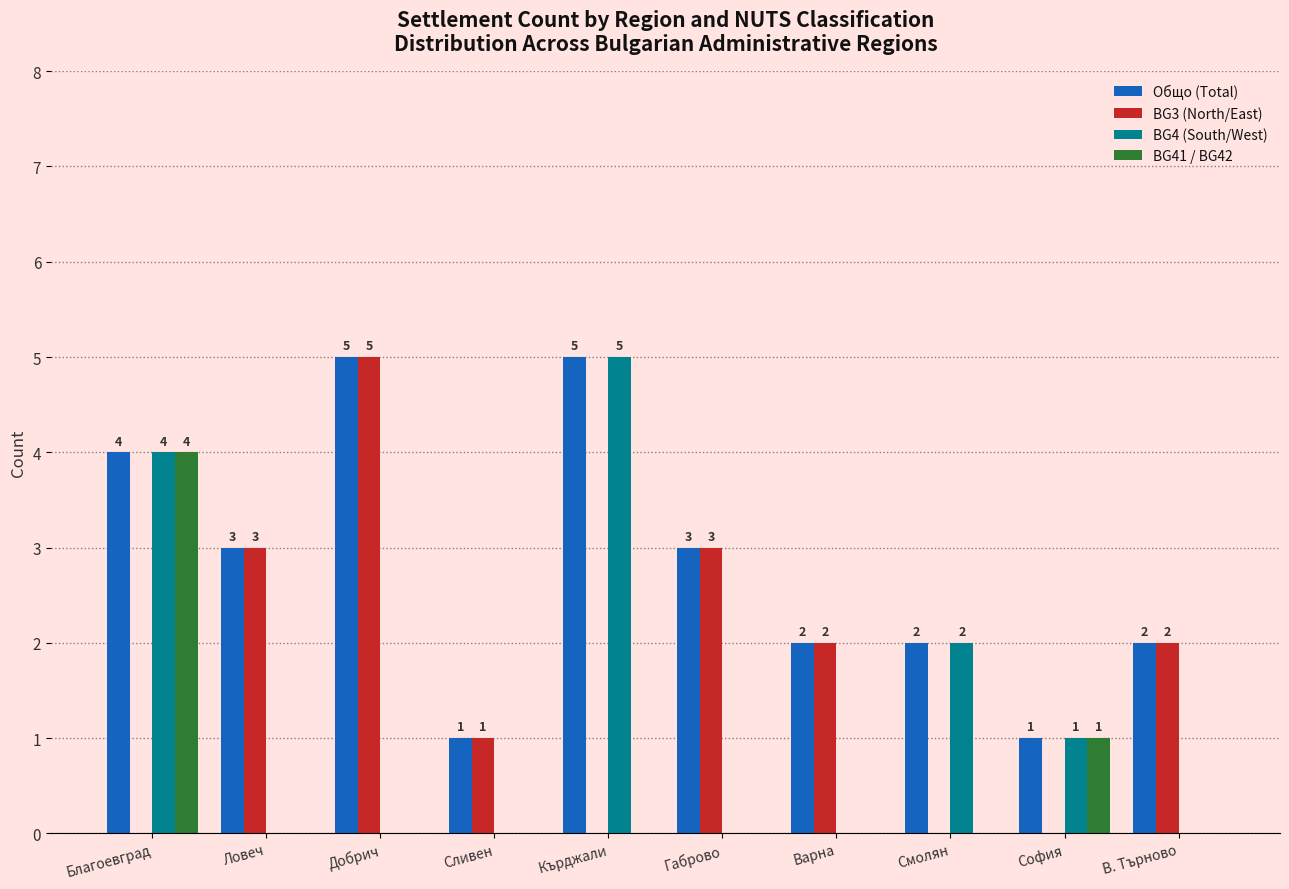

What is the approximate value of Общо (Total) at Ловеч?

3